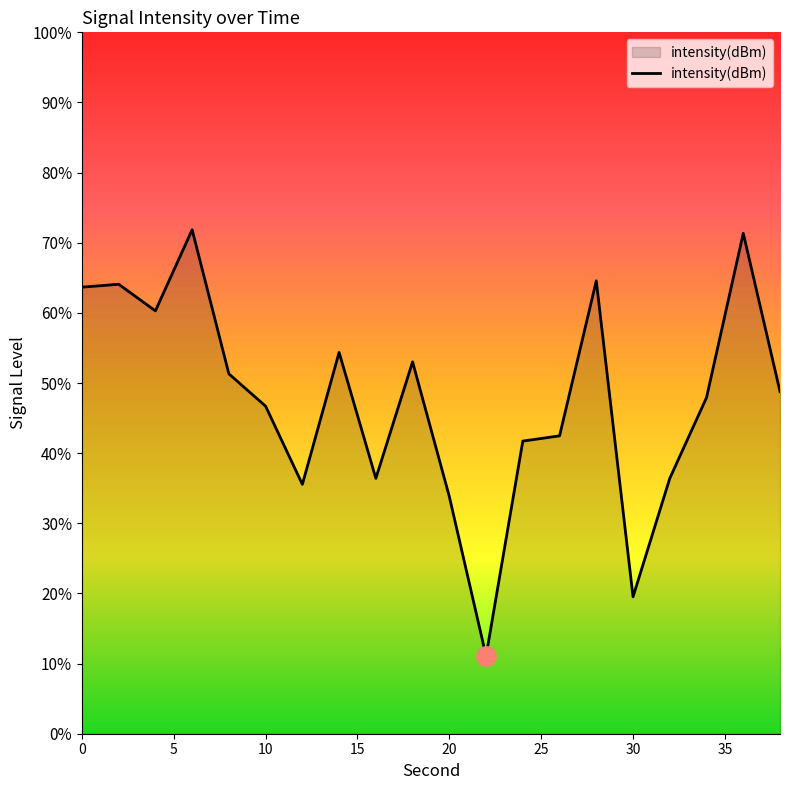

Count the number of values greater than -130.

9